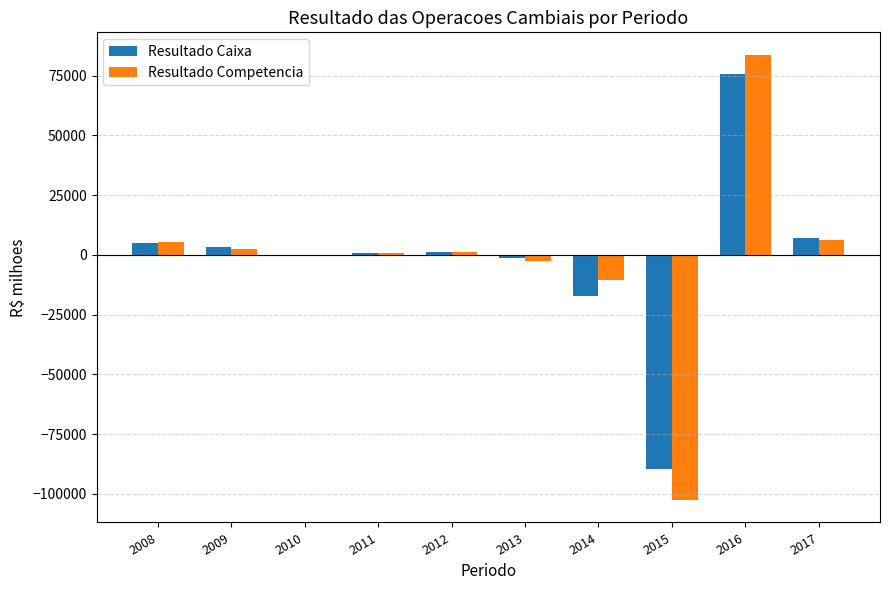

Are the bars horizontal?

No